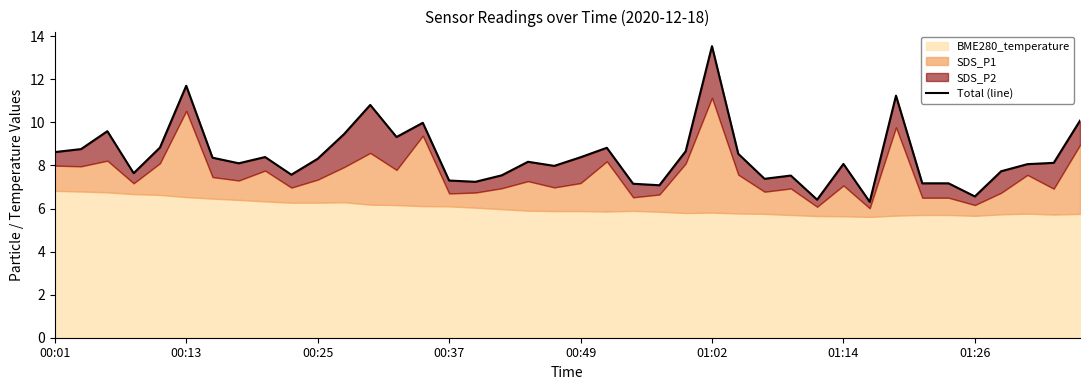

What is the ratio of the value at 15 to the value at 00:37?

1.0